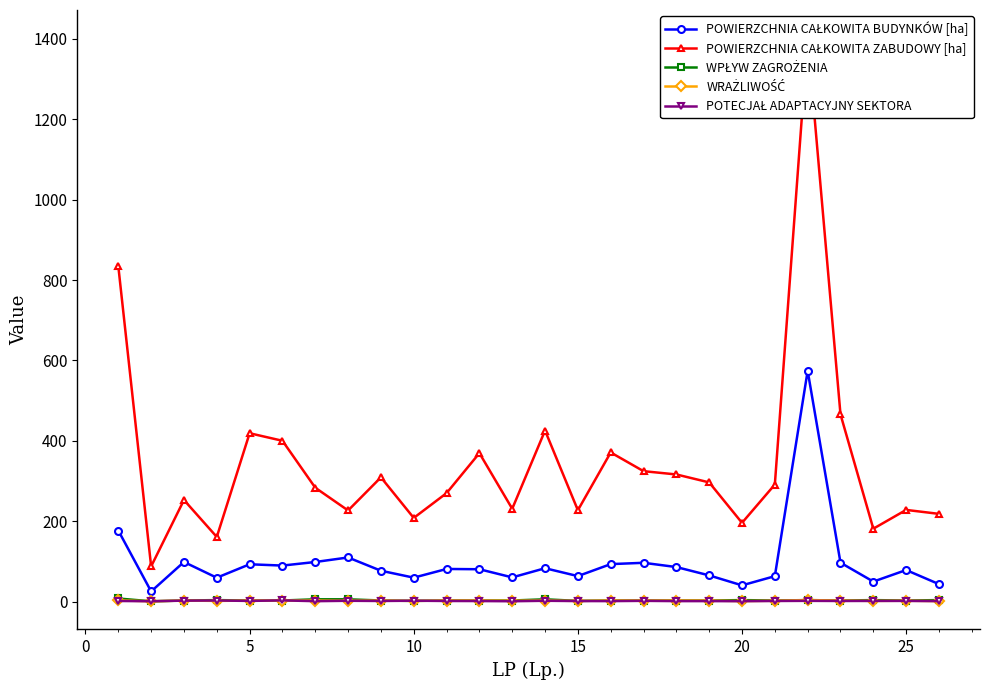

What is the sum of all POTECJAŁ ADAPTACYJNY SEKTORA values?

50.0